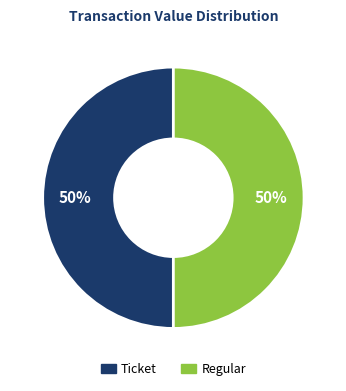

Approximately how many times larger is the value at Regular compared to Ticket?

1.0